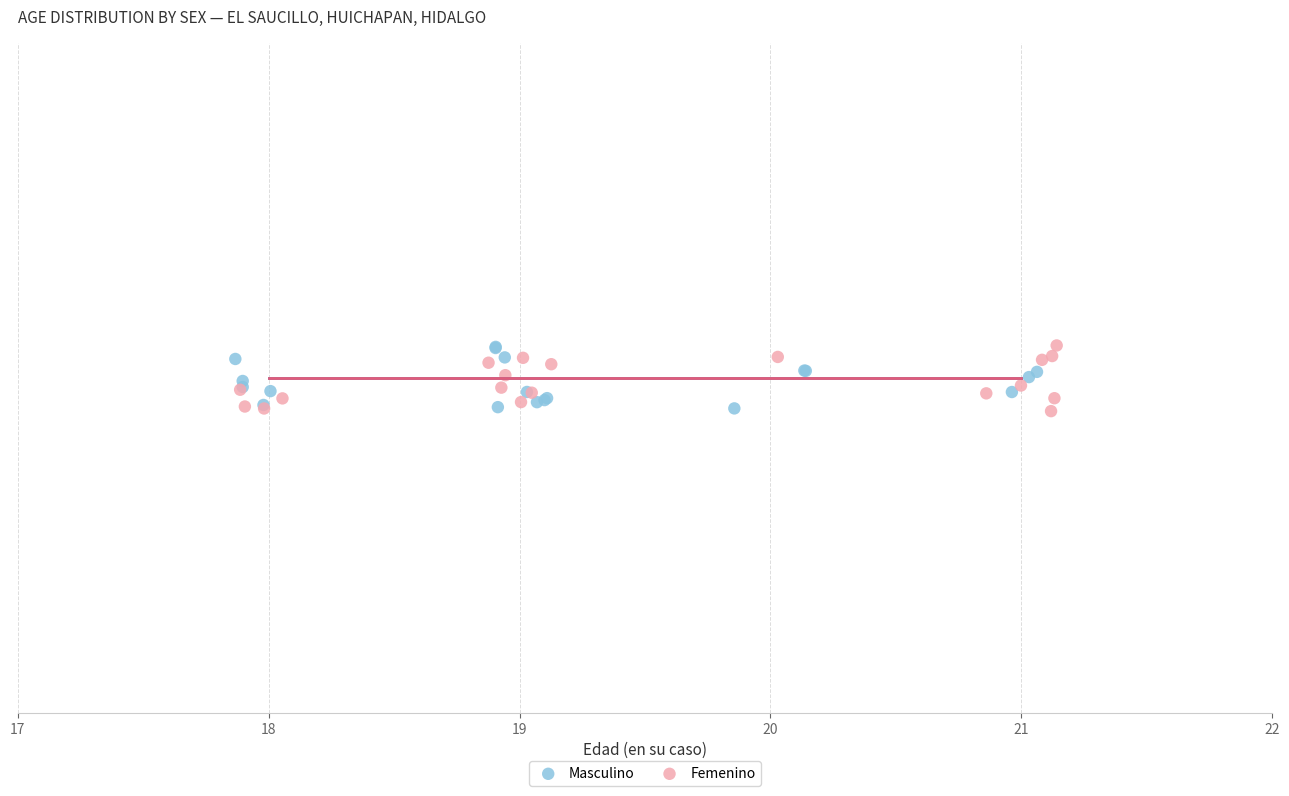

What are all the series names shown in the legend?

Masculino, Femenino